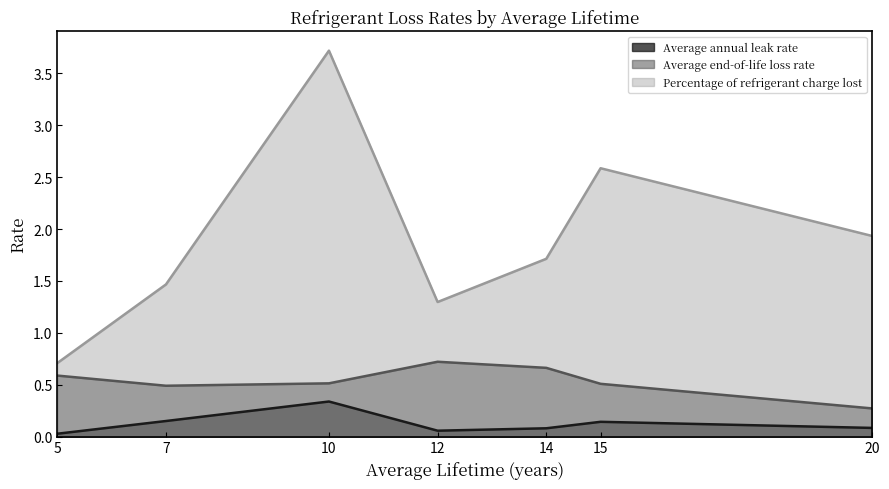

The value of Average end-of-life loss rate at 15 is 0.5. True or false?

False